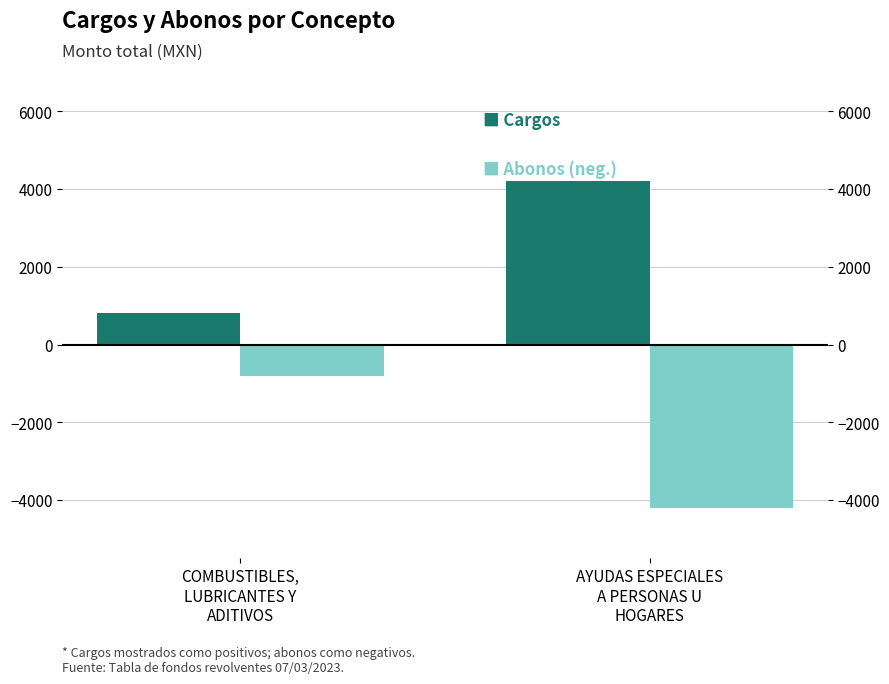

How many bars are there in each group?

2